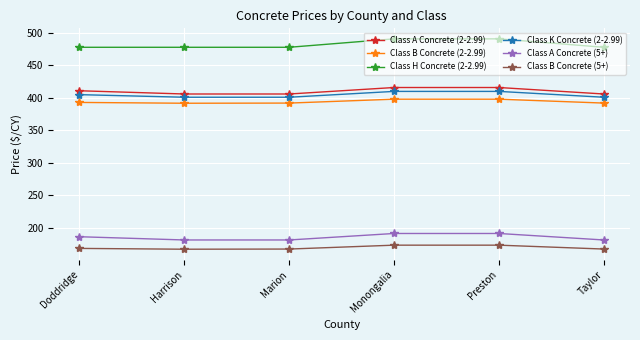

How many data points does each series have?

6